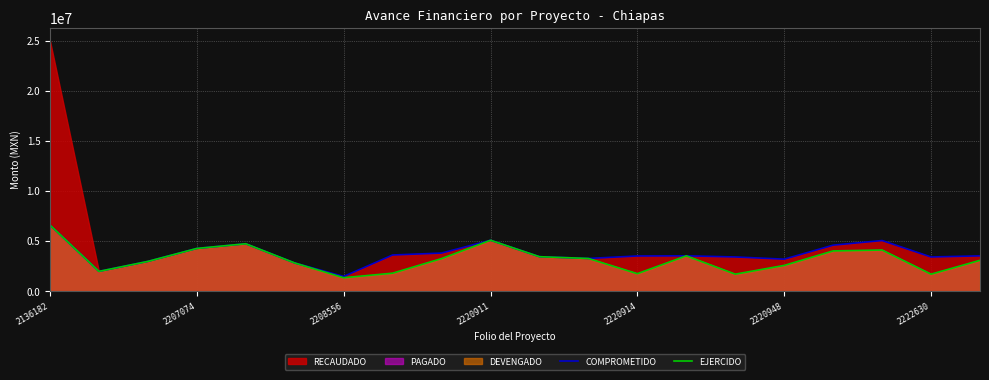

The COMPROMETIDO series shows 3282728.0 at 11. True or false?

True